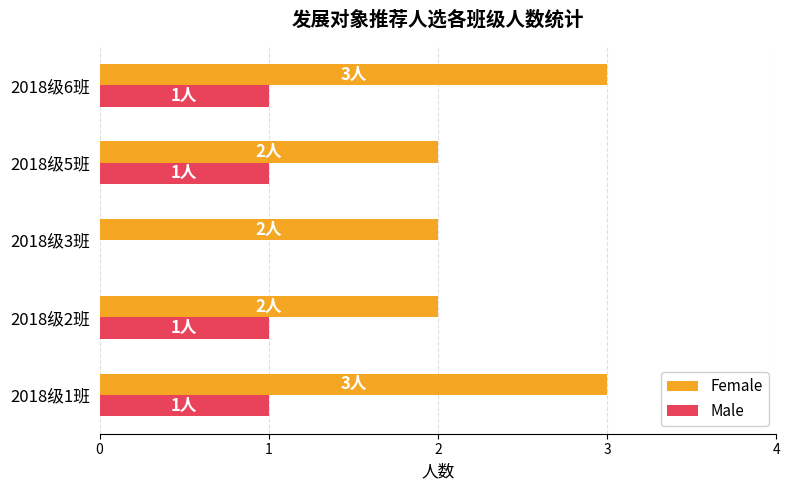

What are all the series names shown in the legend?

Female, Male